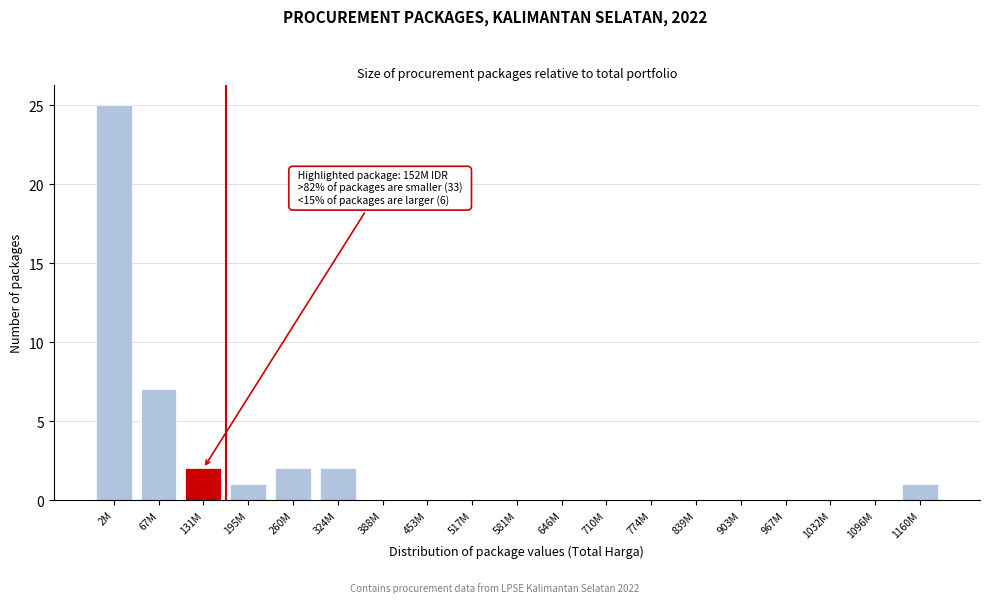

Reading left to right, what are all the values shown in this chart?

2M=25	67M=7	131M=2	195M=1	260M=2	324M=2	388M=0	453M=0	517M=0	581M=0	646M=0	710M=0	774M=0	839M=0	903M=0	967M=0	1032M=0	1096M=0	1160M=1